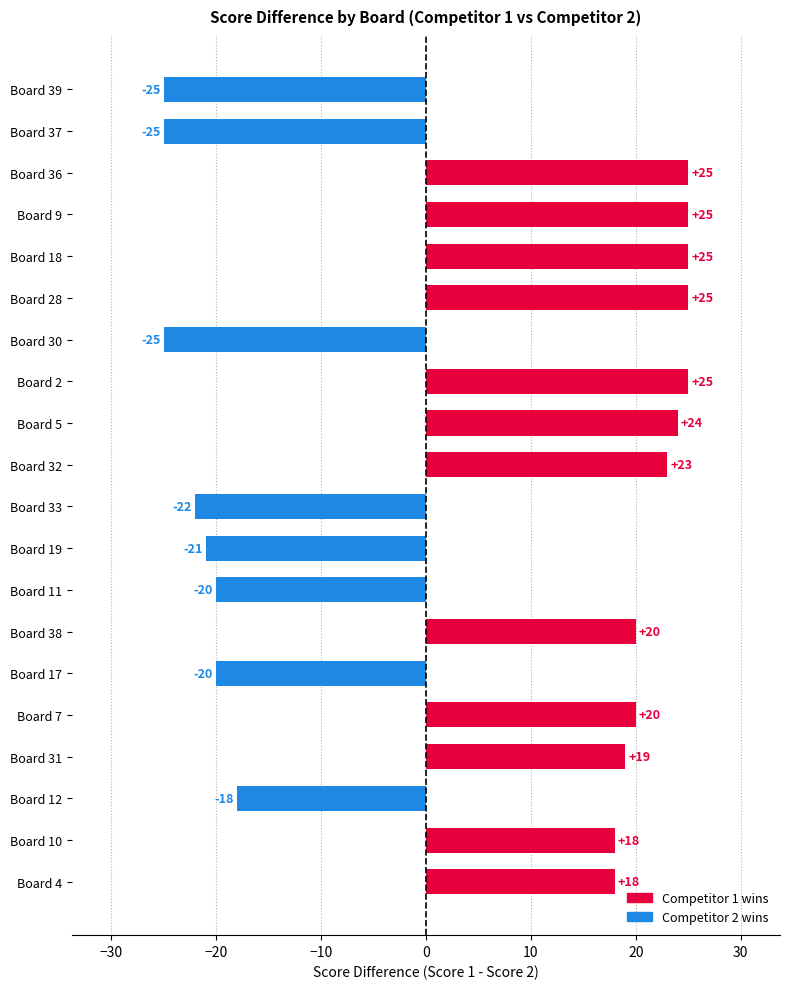

What is the change in value from Board 37 to Board 32?

+48